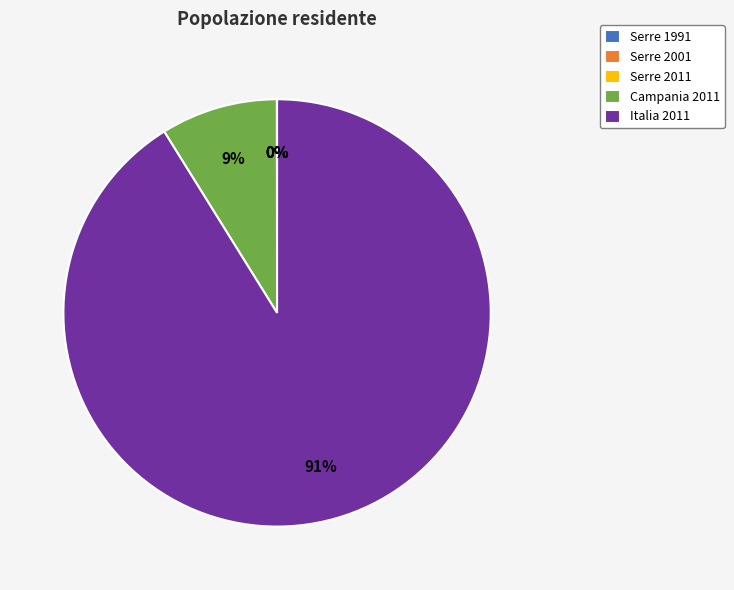

Which slice is the largest?

Italia 2011